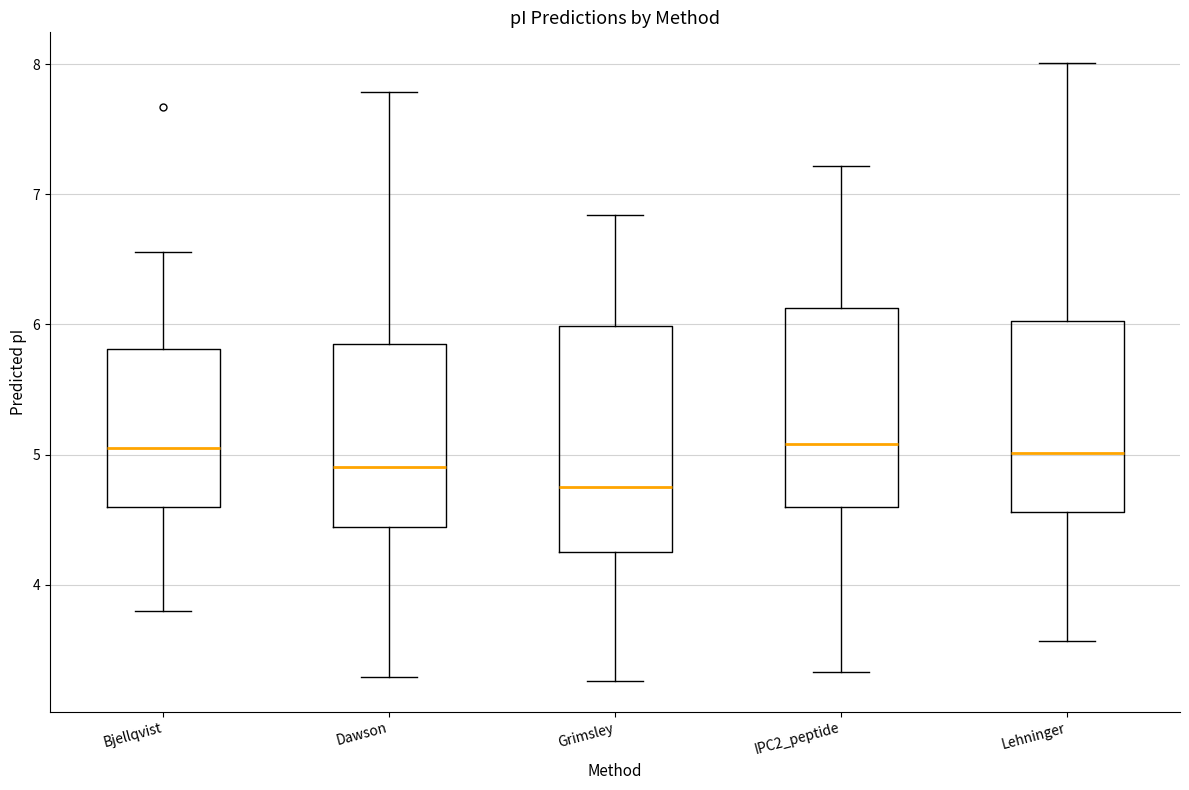

Where is the lower edge of the box for IPC2_peptide on the y-axis? The values are not printed on the chart, so give them approximately, as read against the axis.

4.6